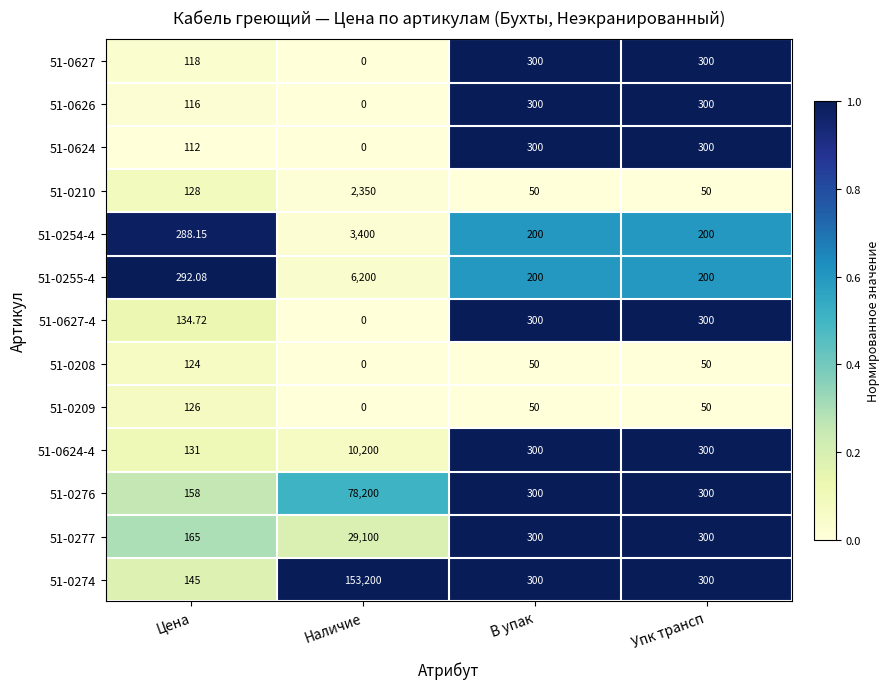

Which series has the largest total across all categories?

51-0274